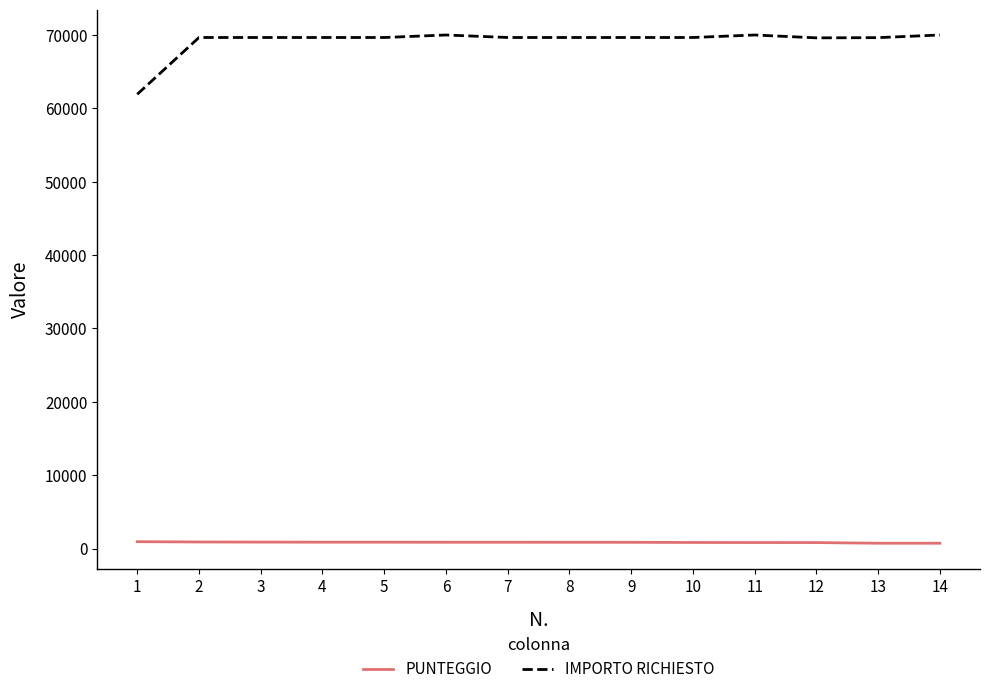

The PUNTEGGIO series shows 860 at 6. True or false?

True